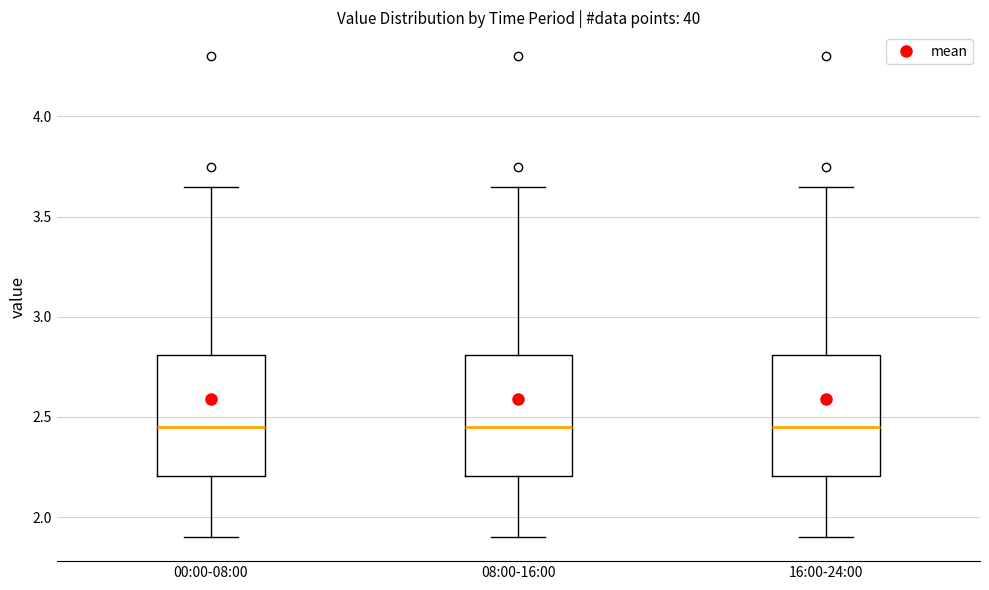

Reading left to right, read every box against the y-axis: the position of its median line, the range the box covers, and the ends of its whiskers. The values are not printed on the chart, so give them approximately, as read against the axis.

00:00-08:00: median 2.45, box 2.20 to 2.80, whiskers 1.90 to 3.65
08:00-16:00: median 2.45, box 2.20 to 2.80, whiskers 1.90 to 3.65
16:00-24:00: median 2.45, box 2.20 to 2.80, whiskers 1.90 to 3.65